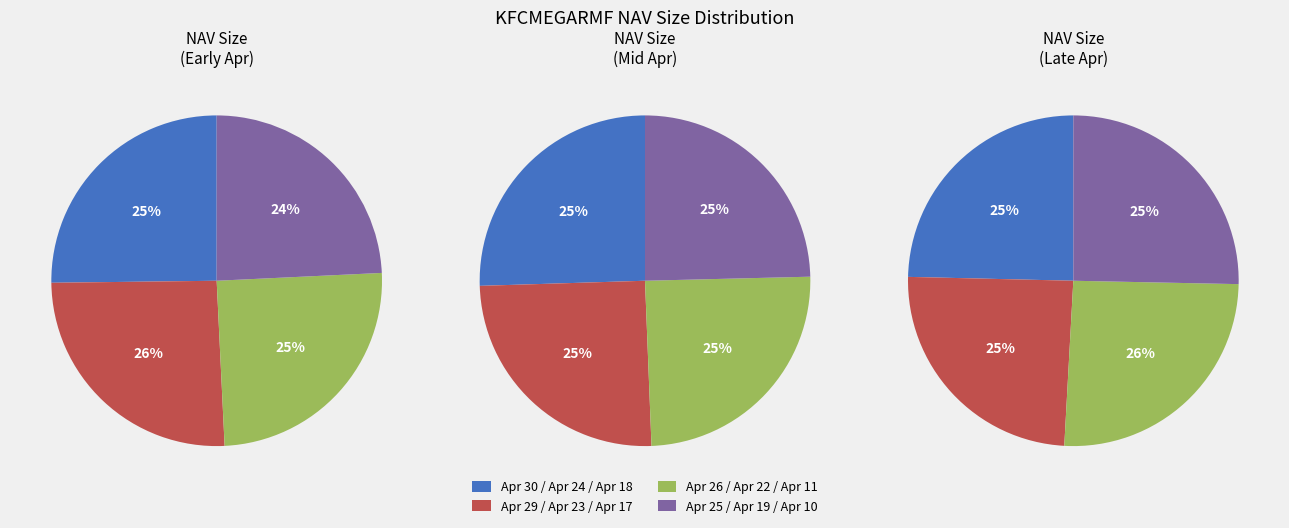

What is the smallest slice in the pie chart?

2024-04-19